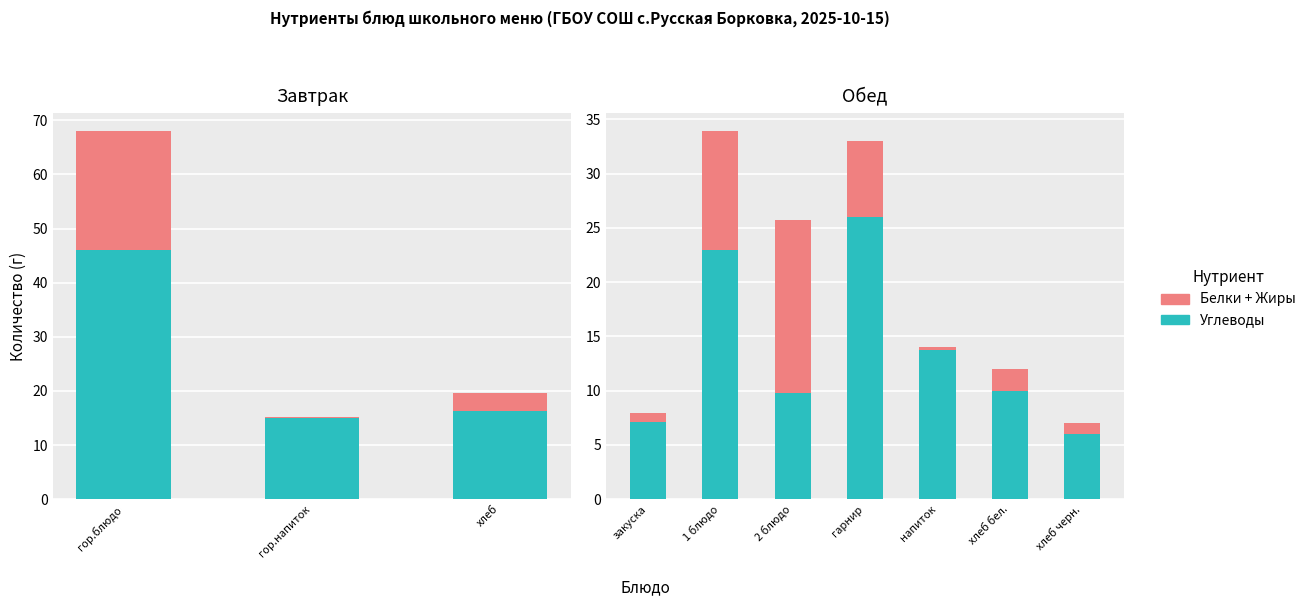

List the series in order of their overall mean, lowest first.

Белки + Жиры, Углеводы